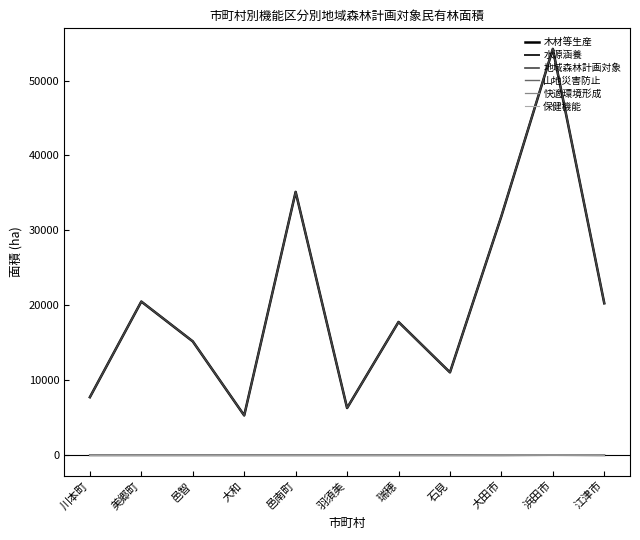

What is the lowest value of the 木材等生産 series?

5309